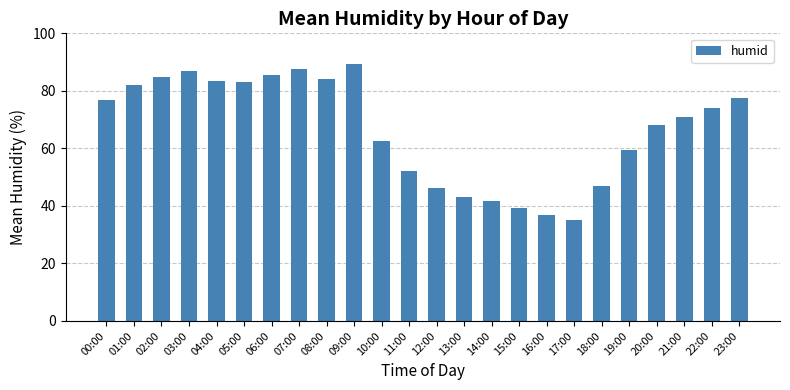

Where does the data first go above 73?

00:00